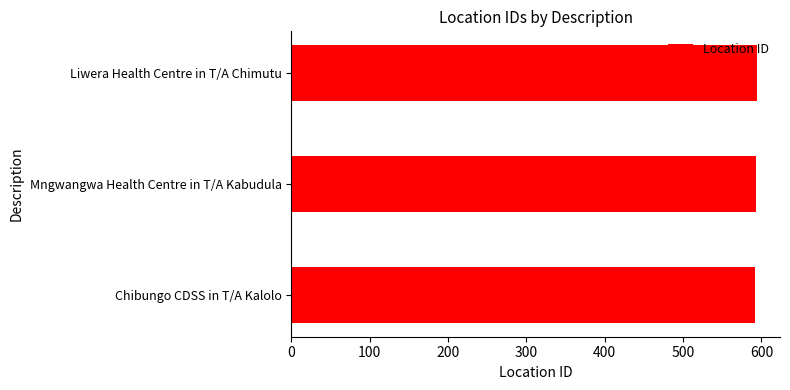

What is the approximate value at Chibungo CDSS in T/A Kalolo?

592